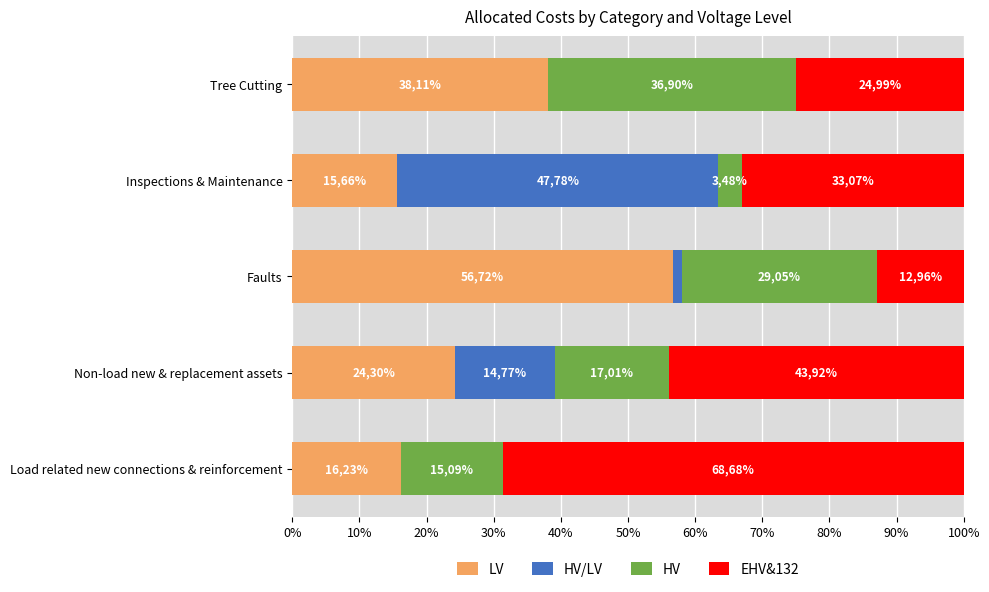

What are all the series names shown in the legend?

LV, HV/LV, HV, EHV&132